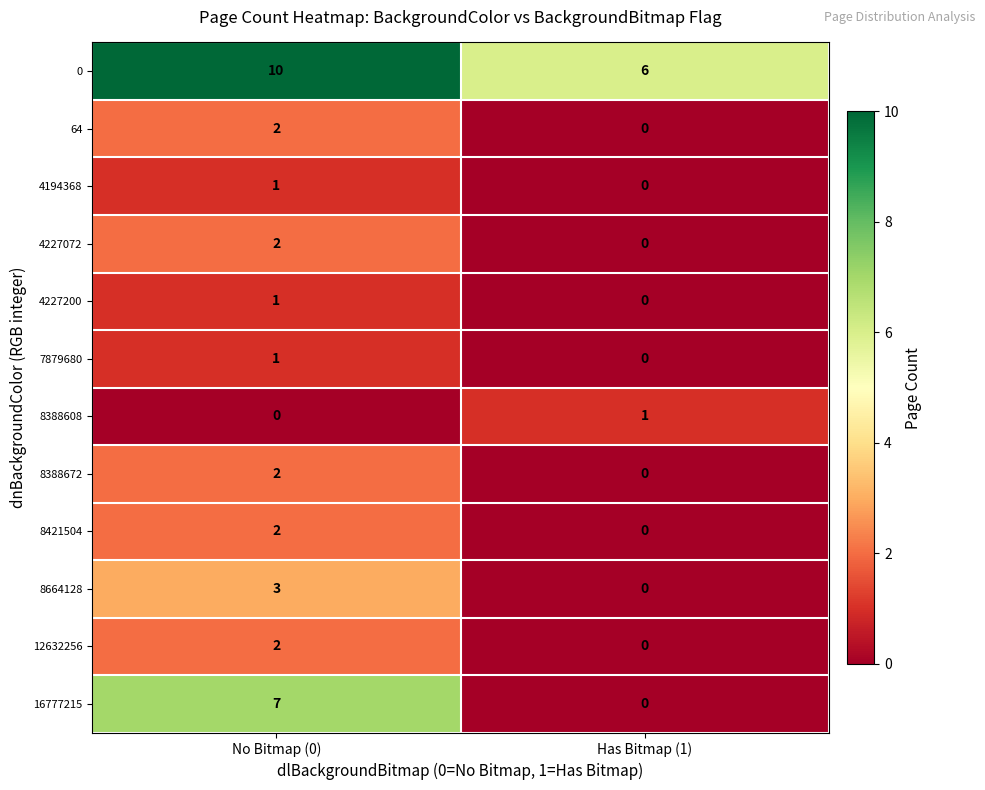

How many data points in 4194368 are less than 1?

1